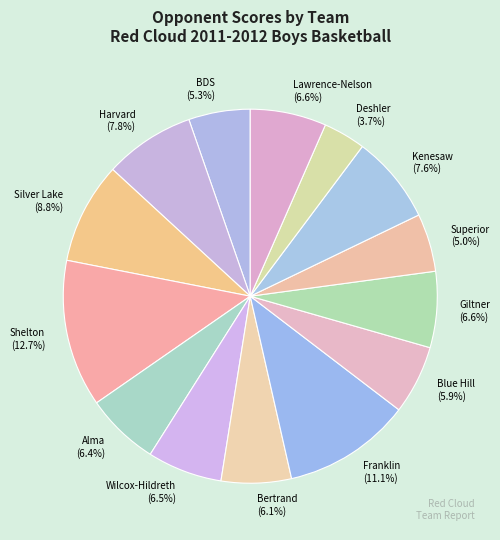

To the nearest percent, what is the average slice percentage?

7%